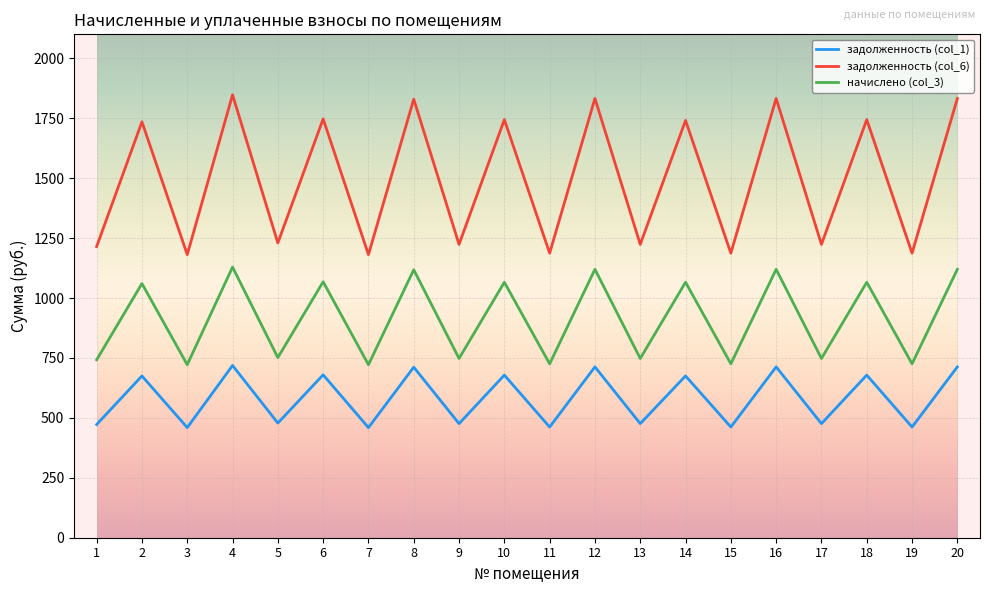

What is the minimum value shown in the chart?

459.4